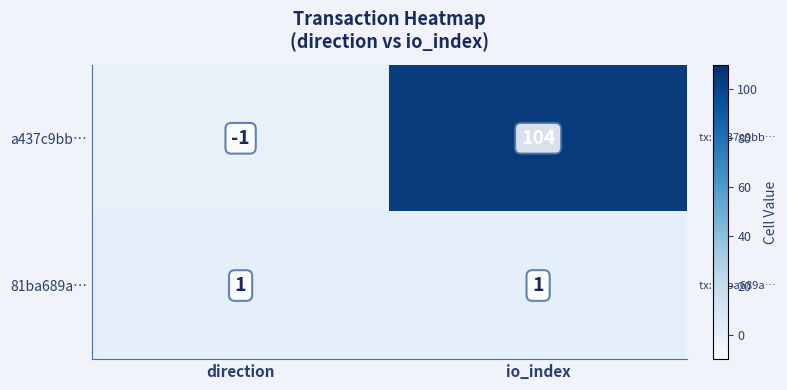

What is the difference between the highest and lowest values at io_index?

103